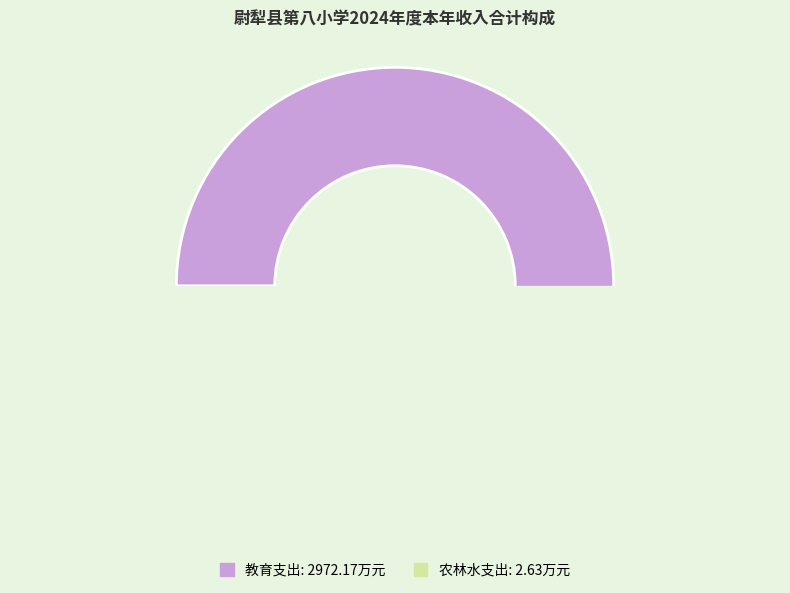

Does 教育支出 represent more than half of the total?

Yes